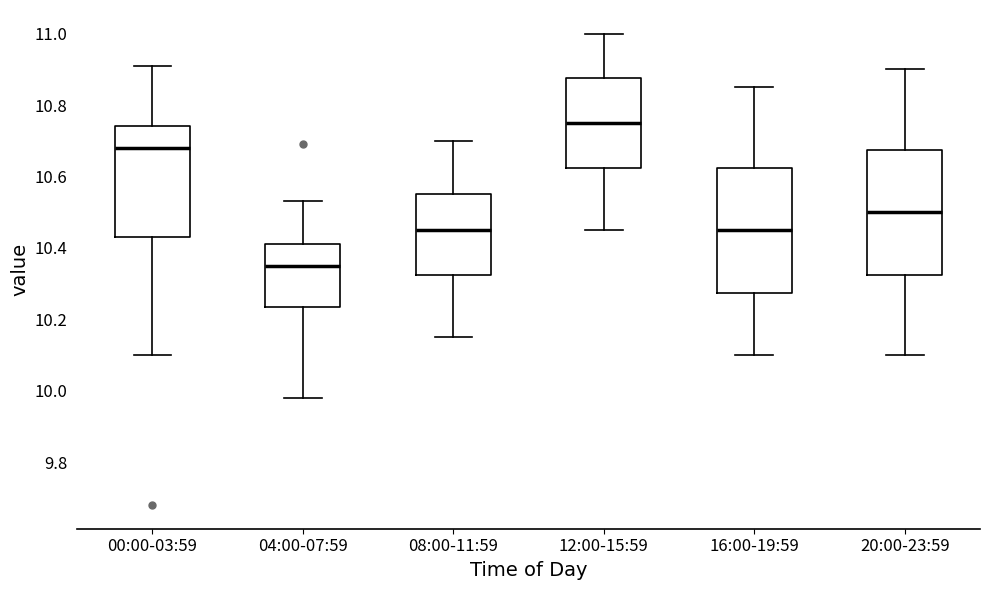

Where is the lower edge of the box for 04:00-07:59 on the y-axis? The values are not printed on the chart, so give them approximately, as read against the axis.

10.24